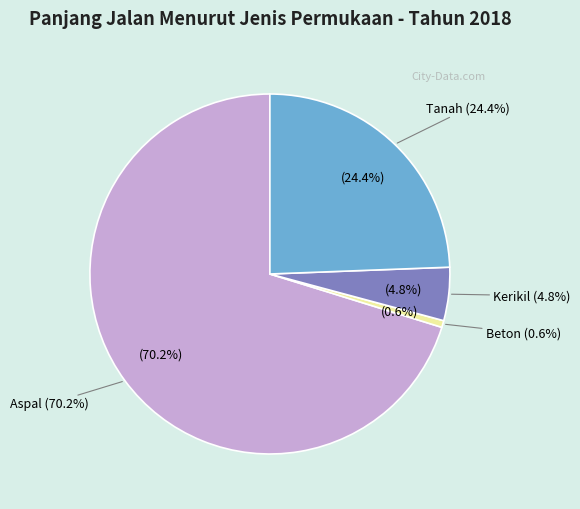

To the nearest percent, what is the average slice percentage?

25%